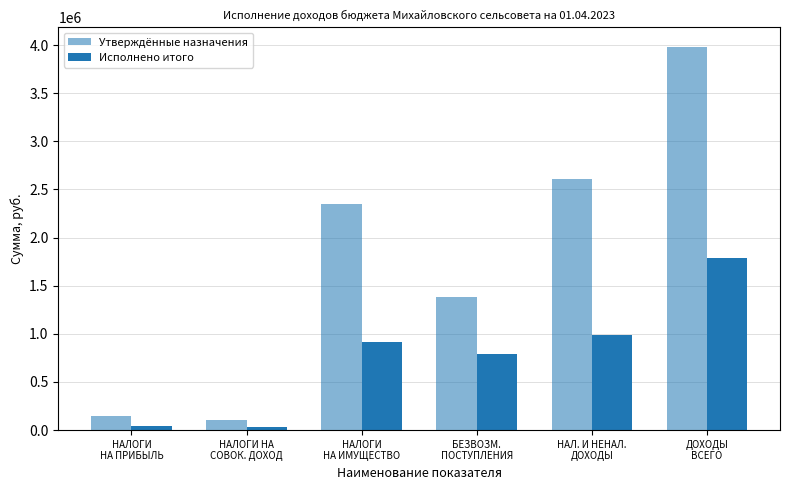

How many distinct data groups are displayed?

2